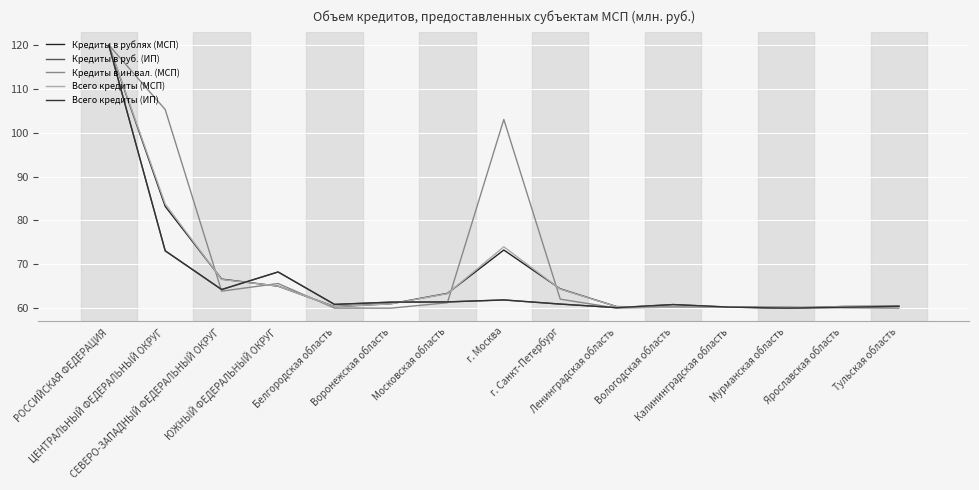

What is the total value across all series at г. Санкт-Петербург?

312.7